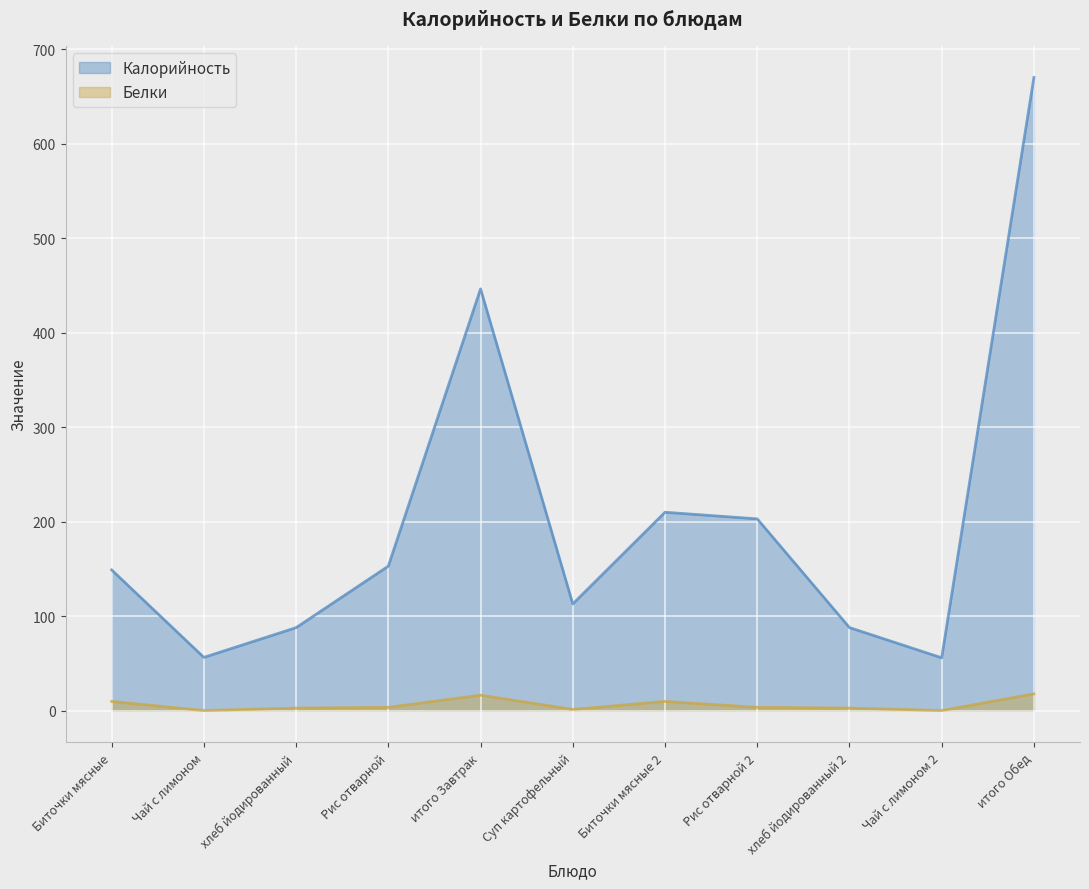

Which series has the largest range (max minus min)?

Калорийность